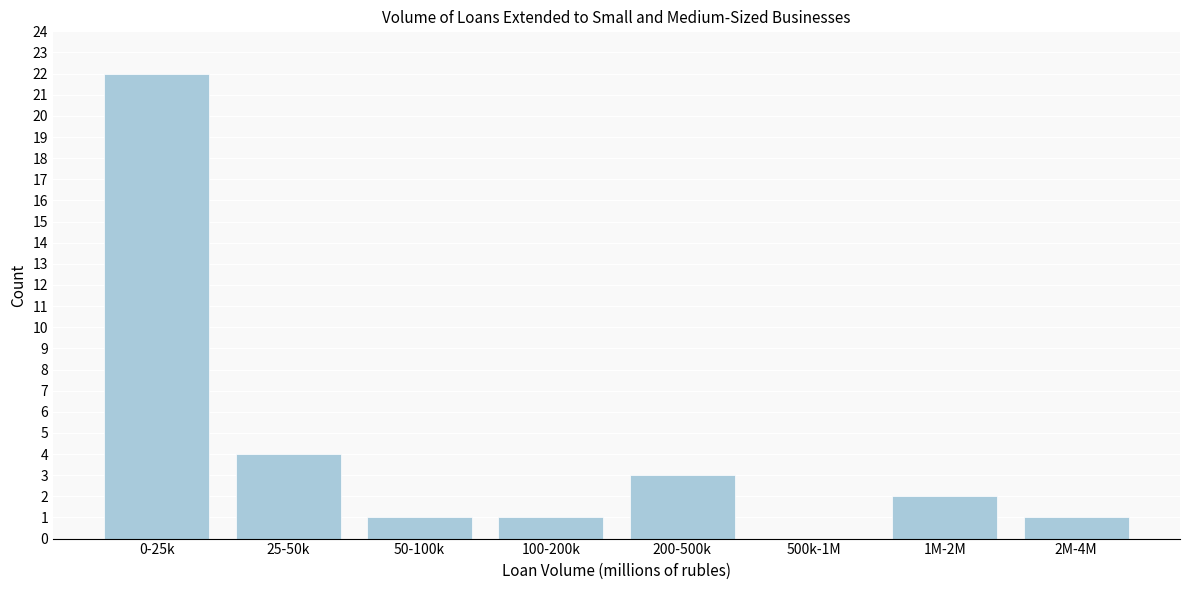

Reading left to right, transcribe all the data shown in this chart.

0-25k=22	25-50k=4	50-100k=1	100-200k=1	200-500k=3	500k-1M=0	1M-2M=2	2M-4M=1